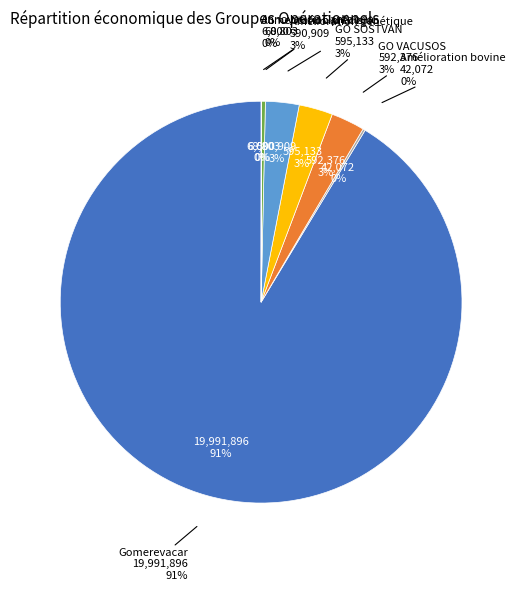

Which category accounts for the majority?

Gomerevacar